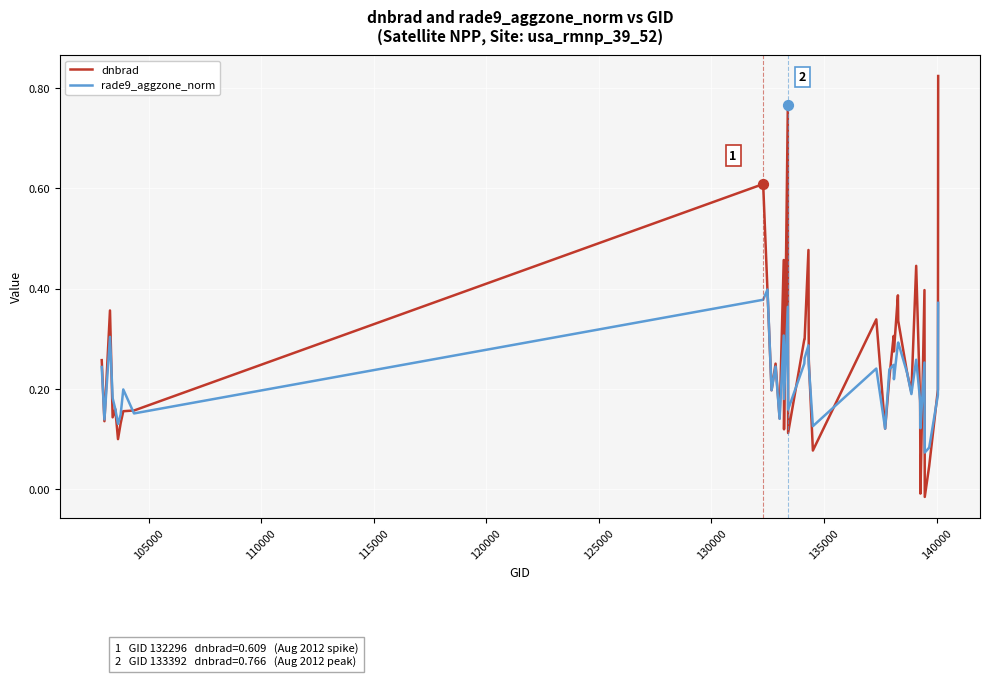

Which series has the largest range (max minus min)?

dnbrad